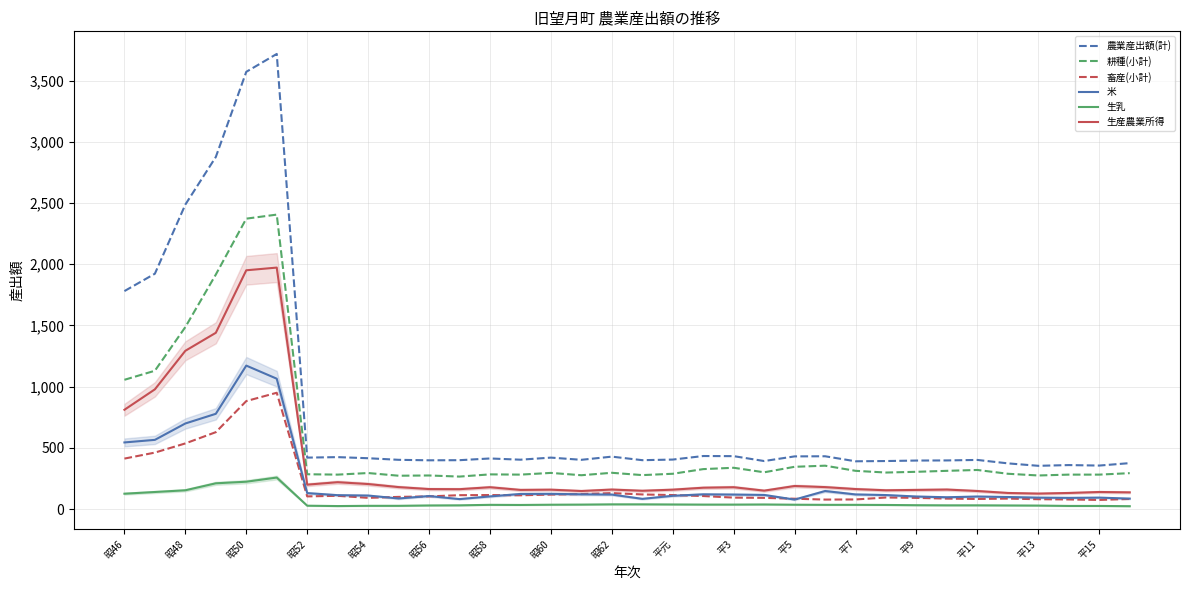

What position from the left is 18?

19